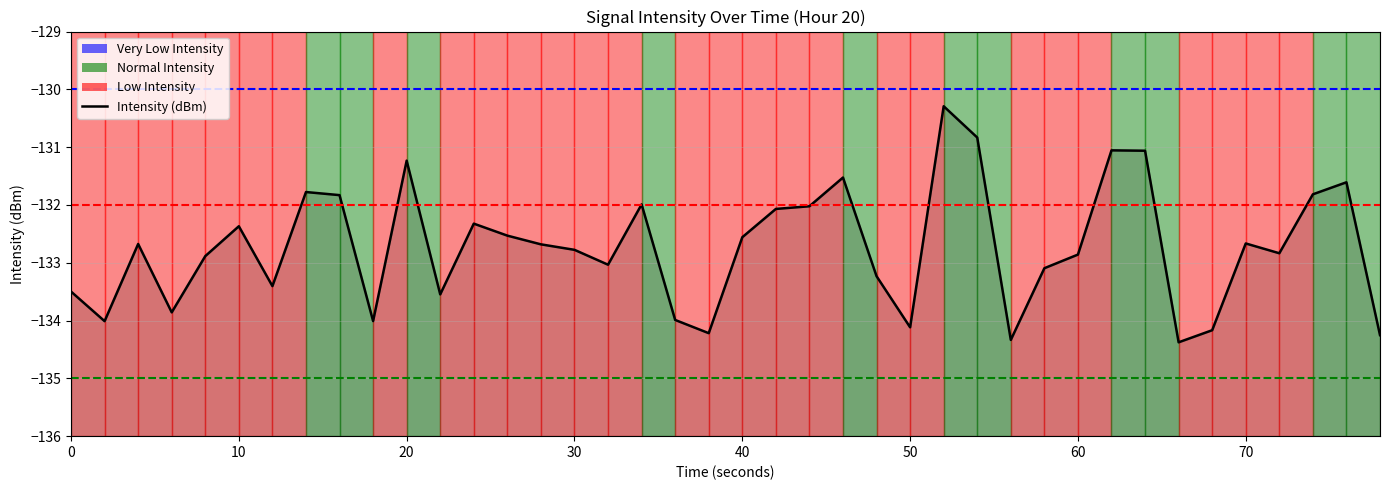

The value at 28 is -74.4. True or false?

False